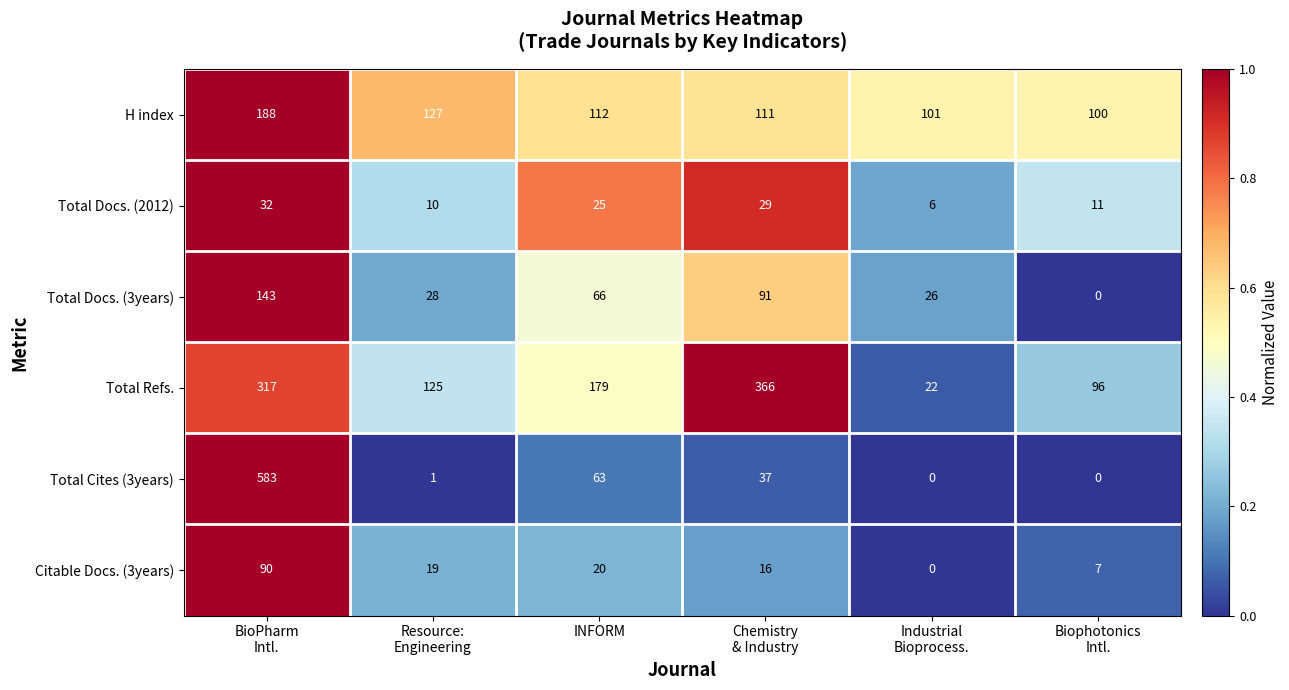

What is the highest value of the Citable Docs. (3years) series?

90